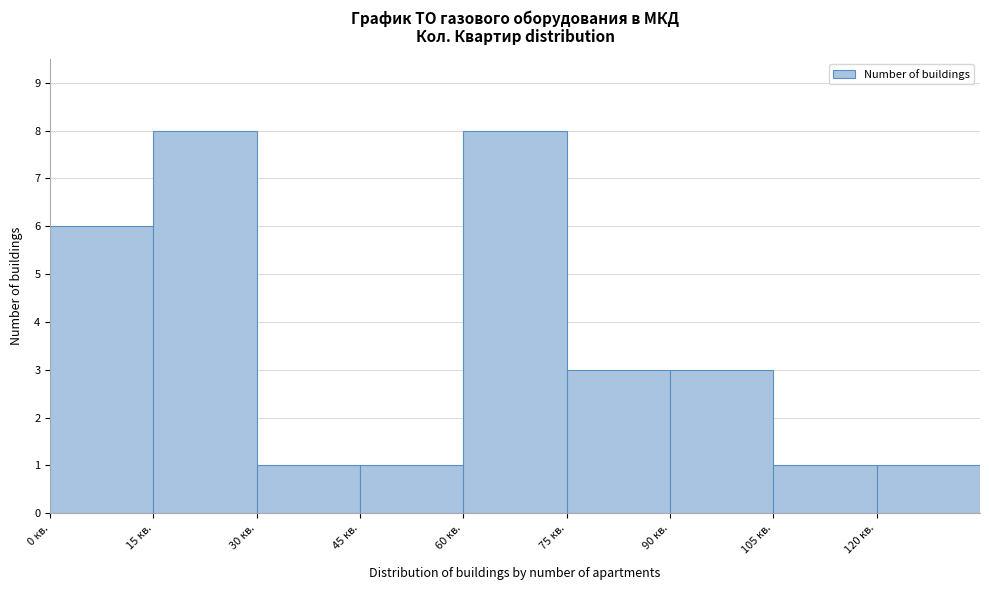

Reading left to right, list every bar in this chart as the range it spans on the x-axis followed by its height. Neither the bar edges nor the heights are printed on the chart, so give them approximately, as read against the axes.

0 to 15: 6
15 to 30: 8
30 to 45: 1
45 to 60: 1
60 to 75: 8
75 to 90: 3
90 to 105: 3
105 to 120: 1
120 to 135: 1